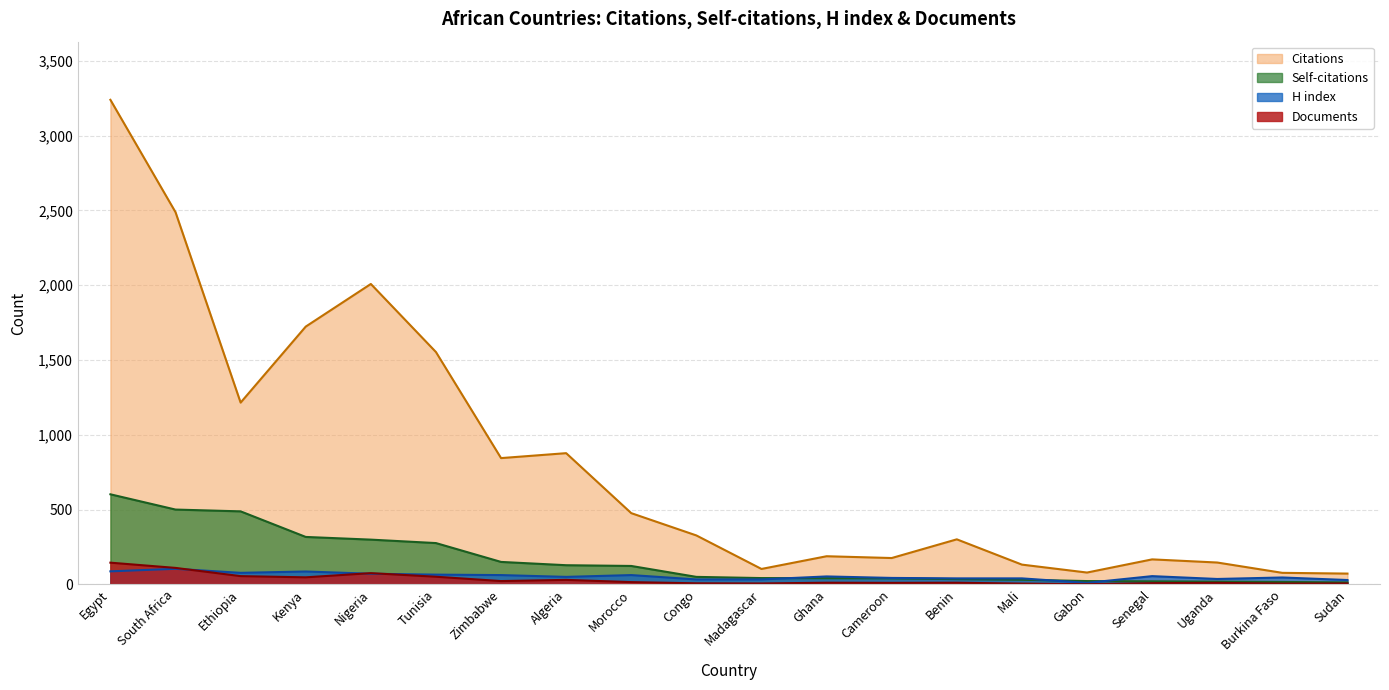

At which label is Self-citations closest to 307?

Nigeria